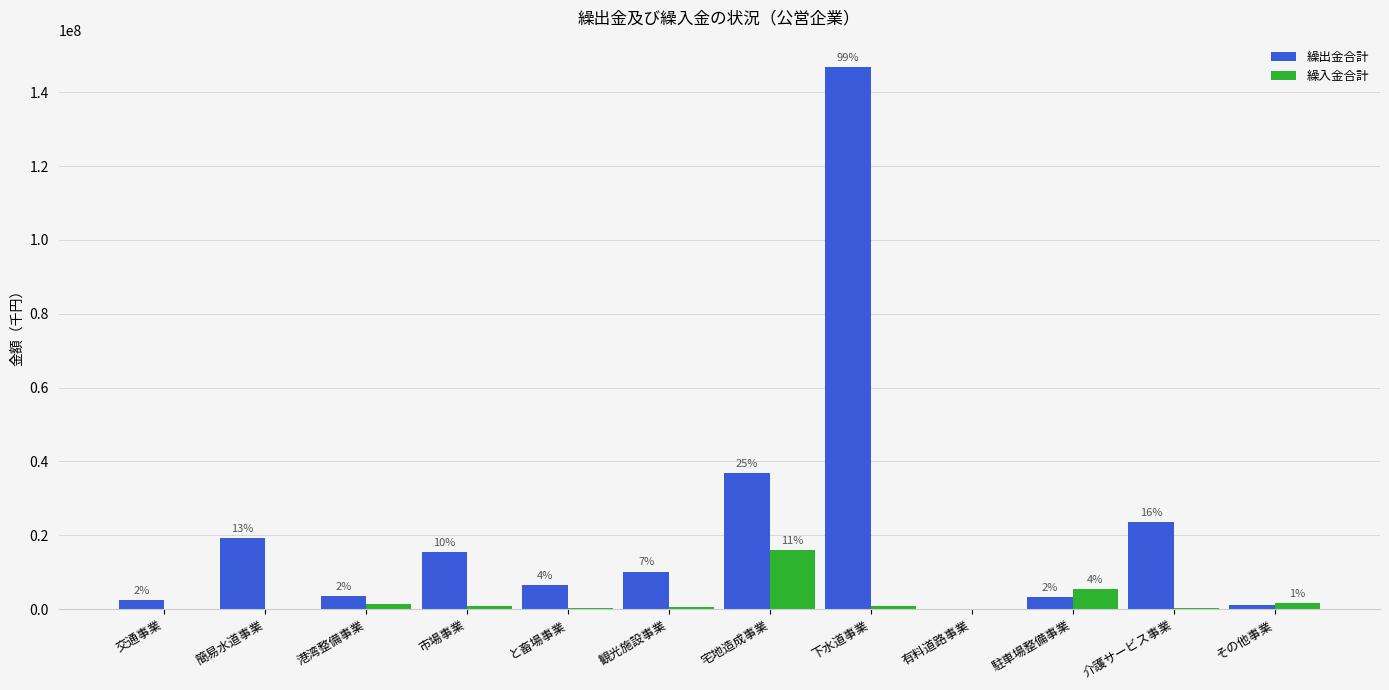

List the labels in order of 繰入金合計 value, largest first.

宅地造成事業, 駐車場整備事業, その他事業, 港湾整備事業, 市場事業, 下水道事業, 観光施設事業, 介護サービス事業, と畜場事業, 簡易水道事業, 交通事業, 有料道路事業